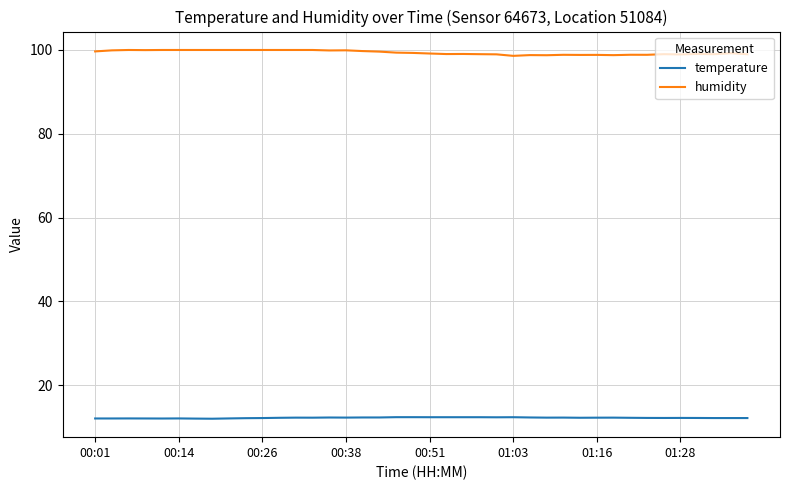

Which series has the largest total across all categories?

humidity